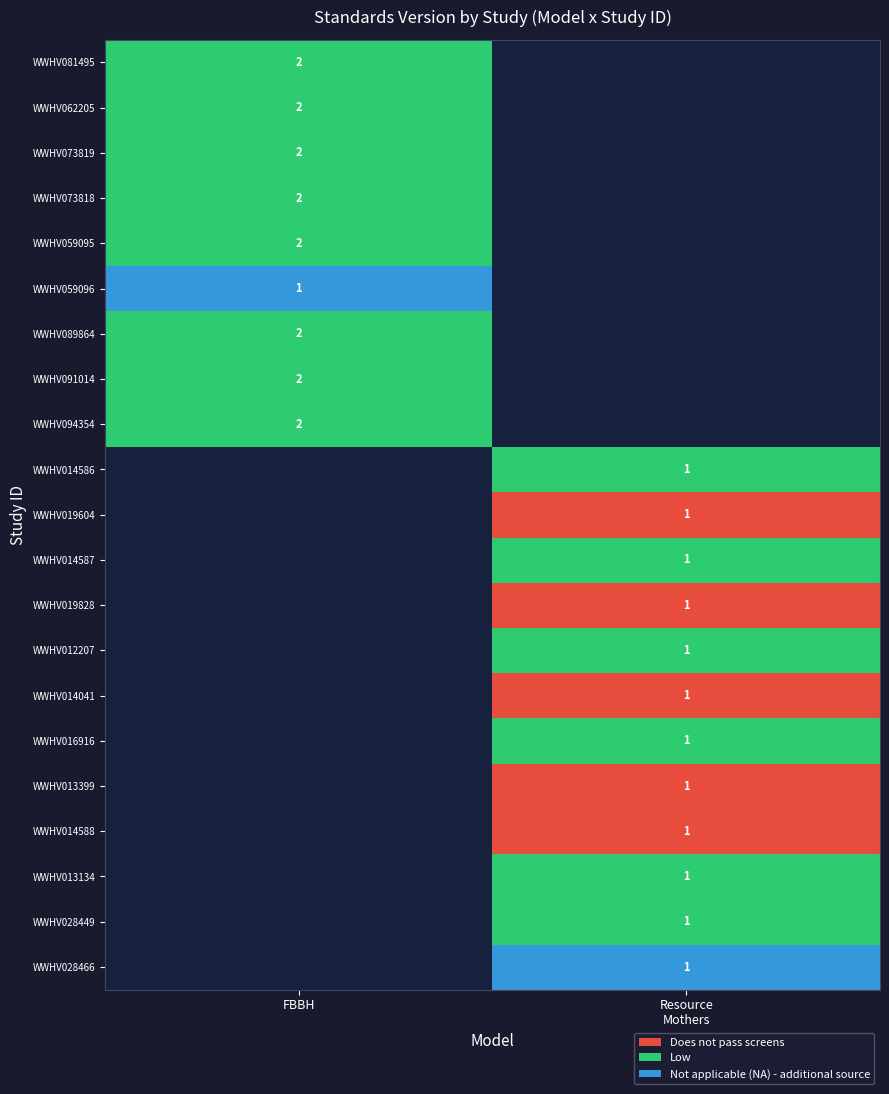

At how many categories does at least one series exceed 0?

2